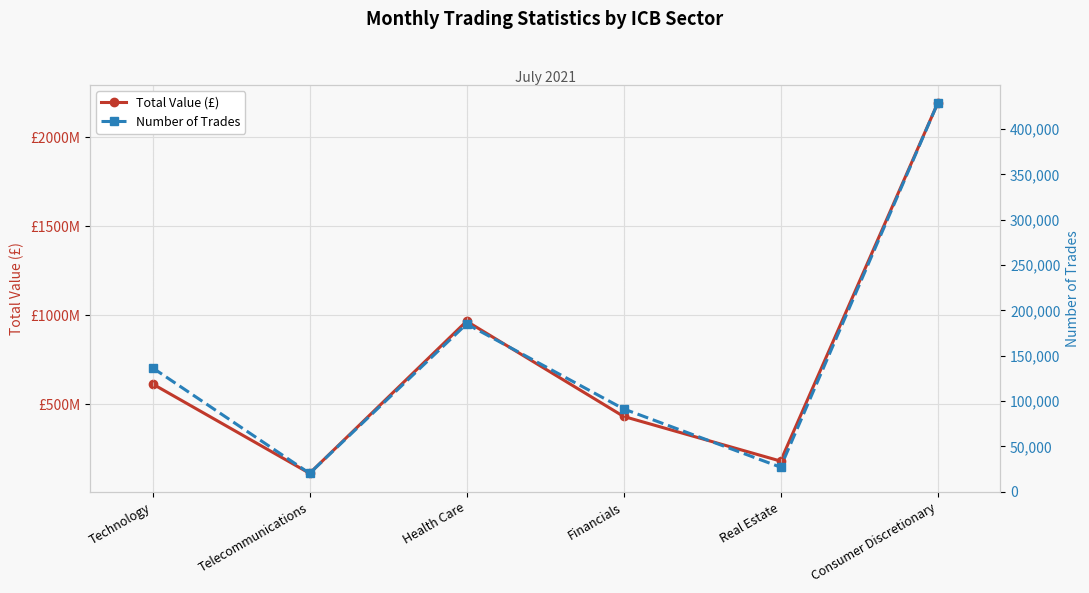

What is the difference between the highest and lowest values at Technology?

612807369.8